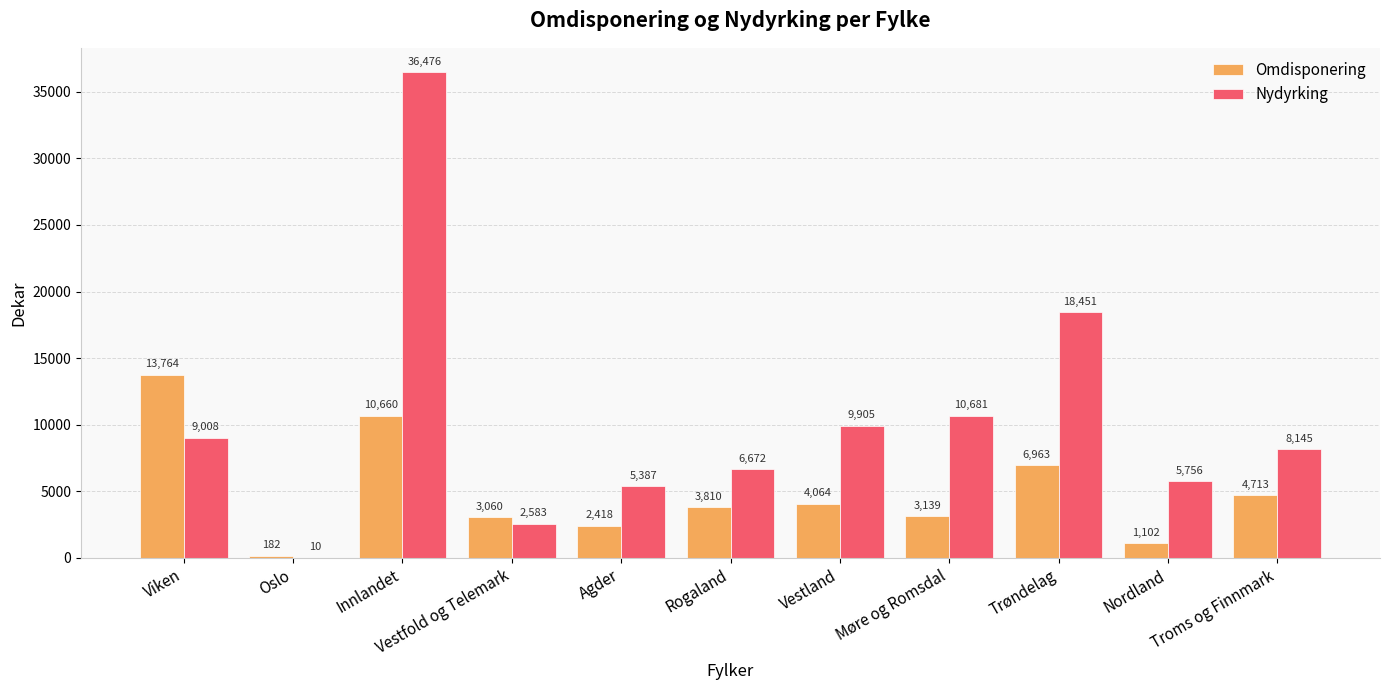

Which series has the largest total across all categories?

Nydyrking